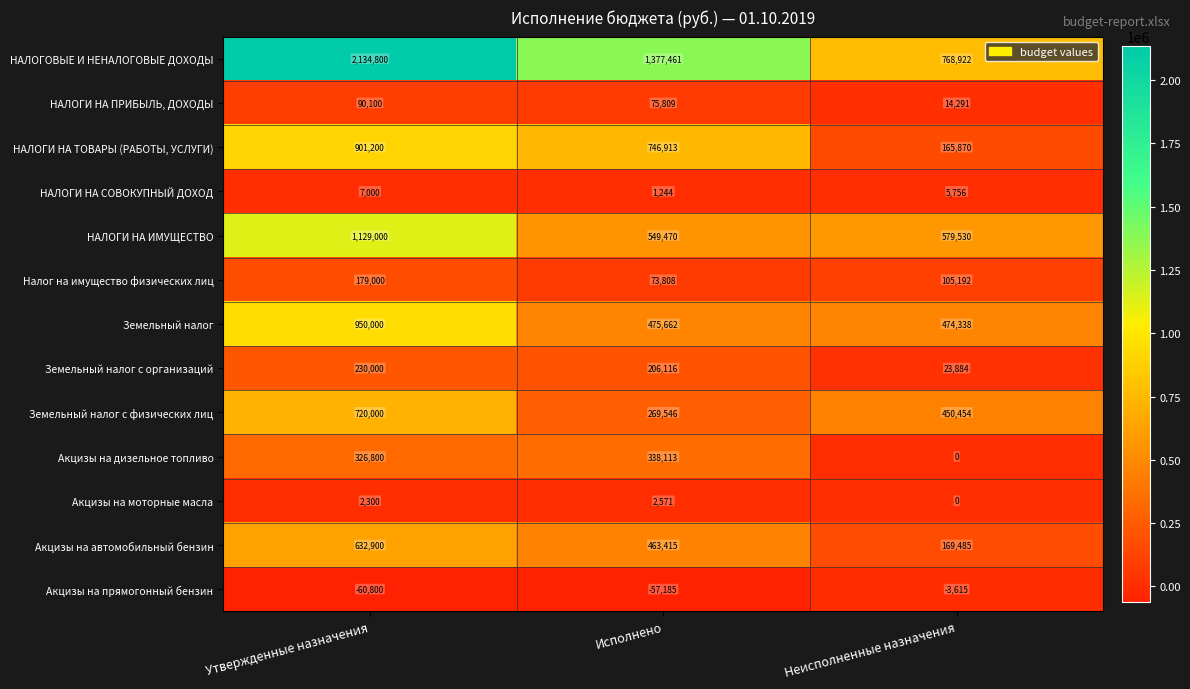

List the series in order of their peak value, highest first.

НАЛОГОВЫЕ И НЕНАЛОГОВЫЕ ДОХОДЫ, НАЛОГИ НА ИМУЩЕСТВО, Земельный налог, НАЛОГИ НА ТОВАРЫ (РАБОТЫ, УСЛУГИ), Земельный налог с физических лиц, Акцизы на автомобильный бензин, Акцизы на дизельное топливо, Земельный налог с организаций, Налог на имущество физических лиц, НАЛОГИ НА ПРИБЫЛЬ, ДОХОДЫ, НАЛОГИ НА СОВОКУПНЫЙ ДОХОД, Акцизы на моторные масла, Акцизы на прямогонный бензин